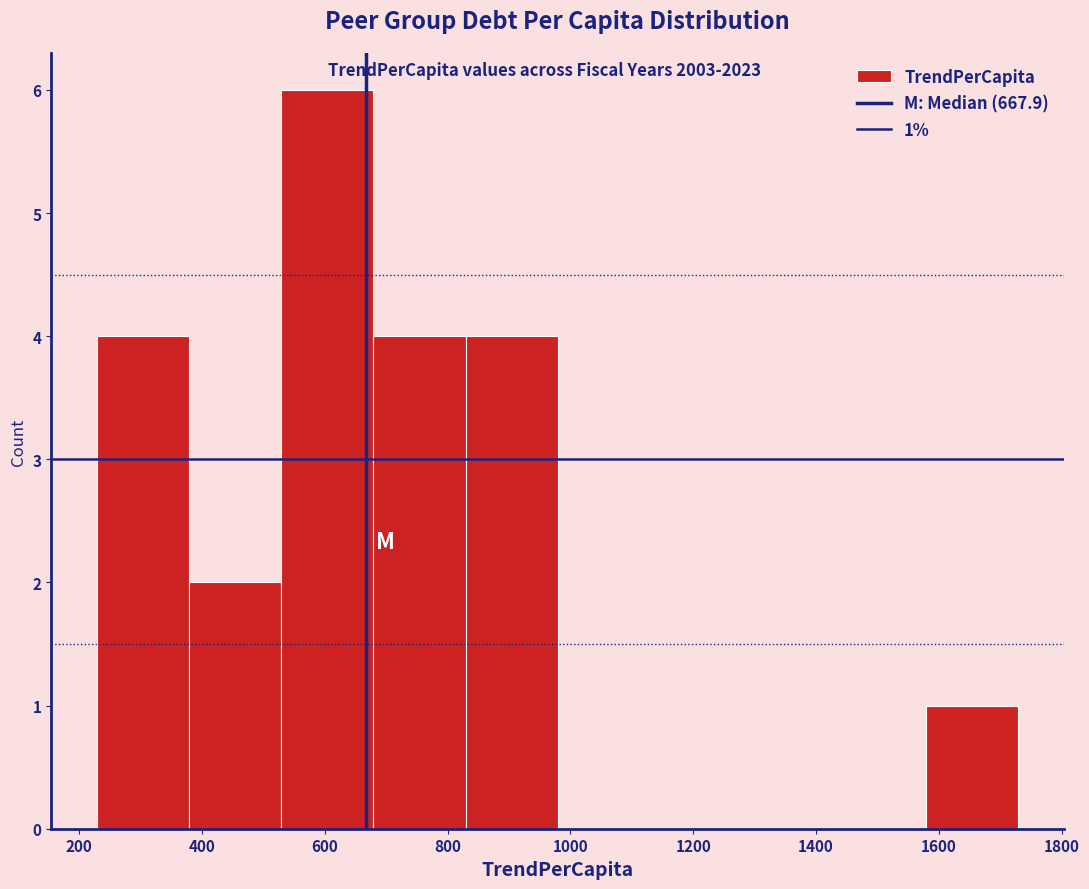

Which range on the x-axis has the tallest bar?

520 to 680